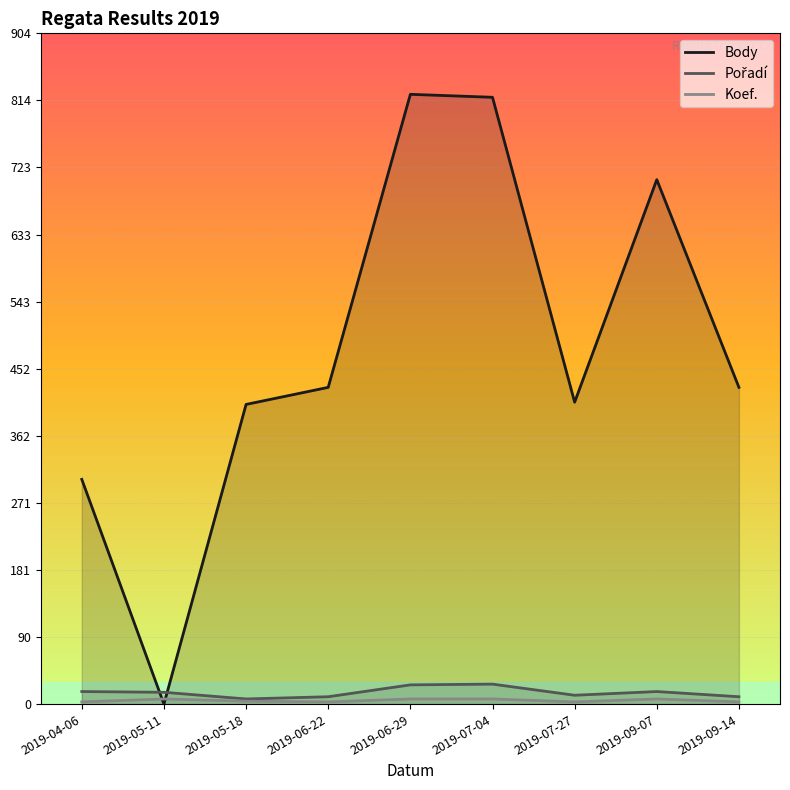

Where is the first local minimum for Pořadí?

2019-05-18